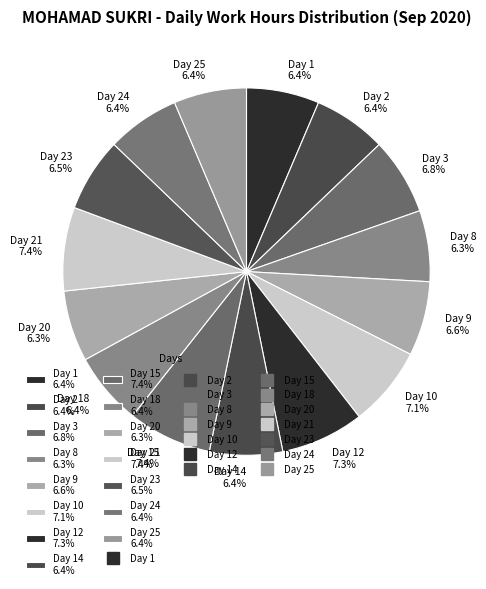

Does any single category account for the majority?

No